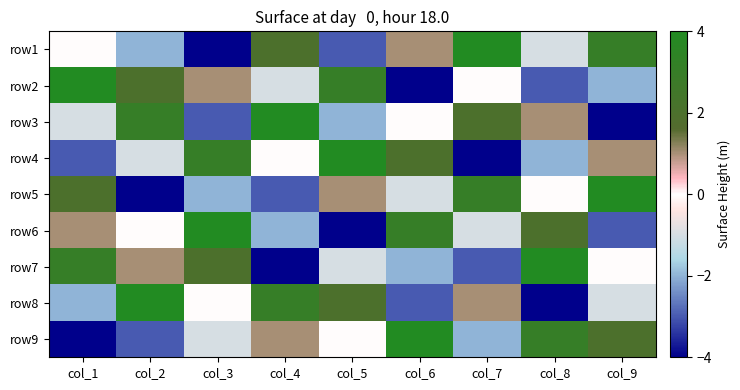

List the series in order of their peak value, lowest first.

row1, row2, row3, row4, row5, row6, row7, row8, row9